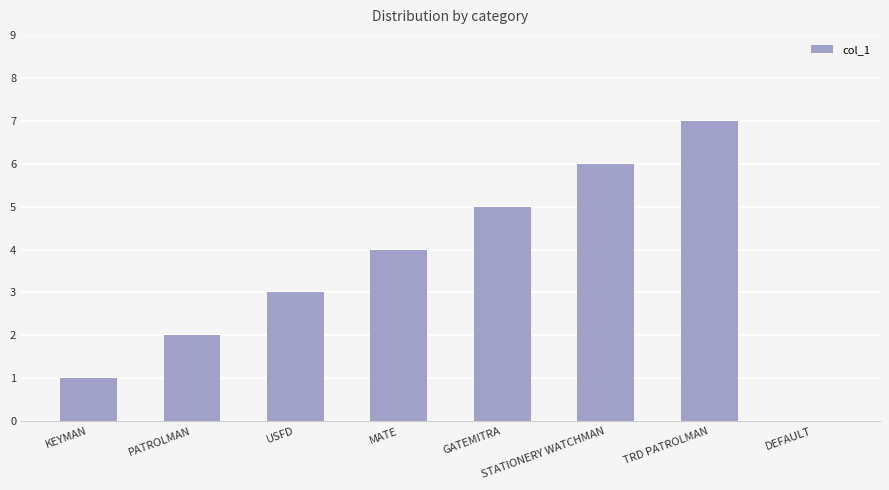

Read the value at MATE.

4